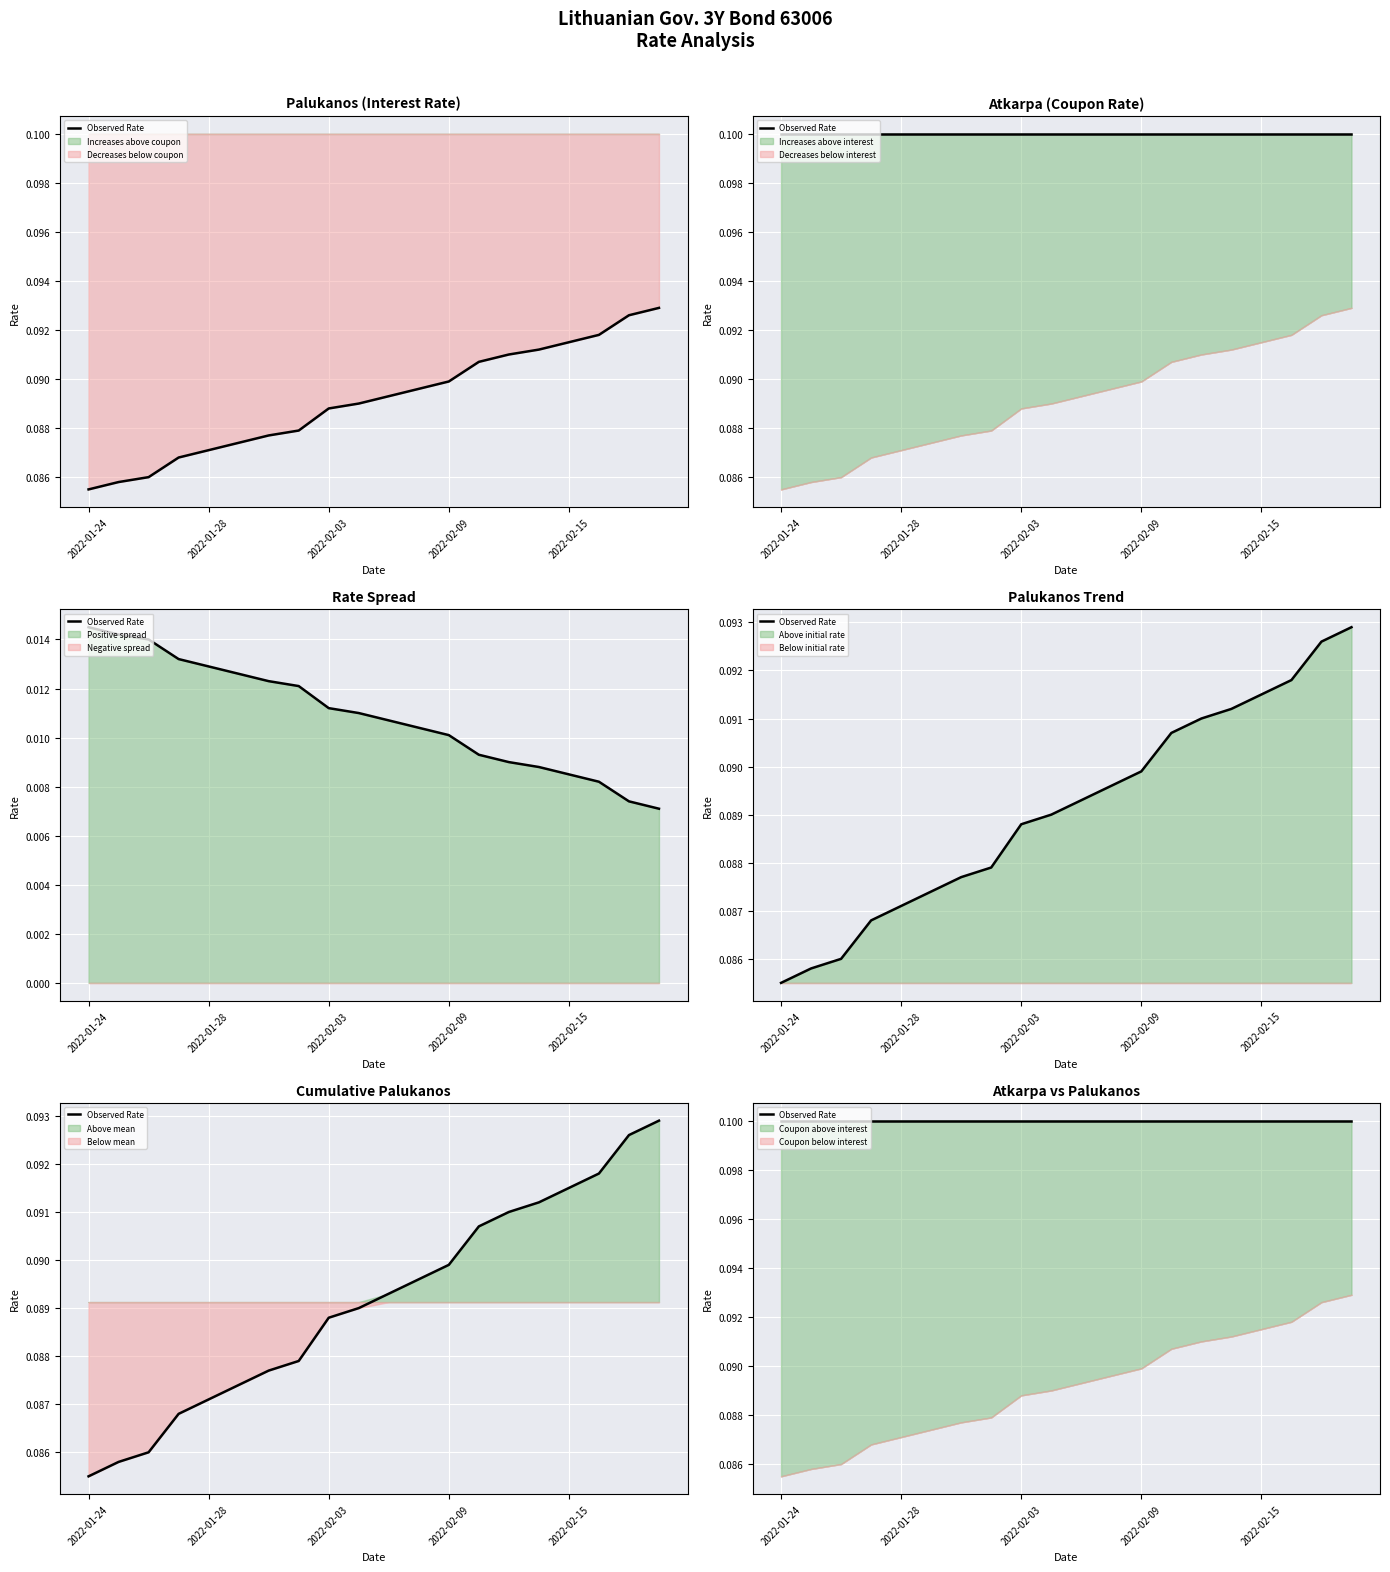

Which label corresponds to the largest value in the chart?

2022-02-18